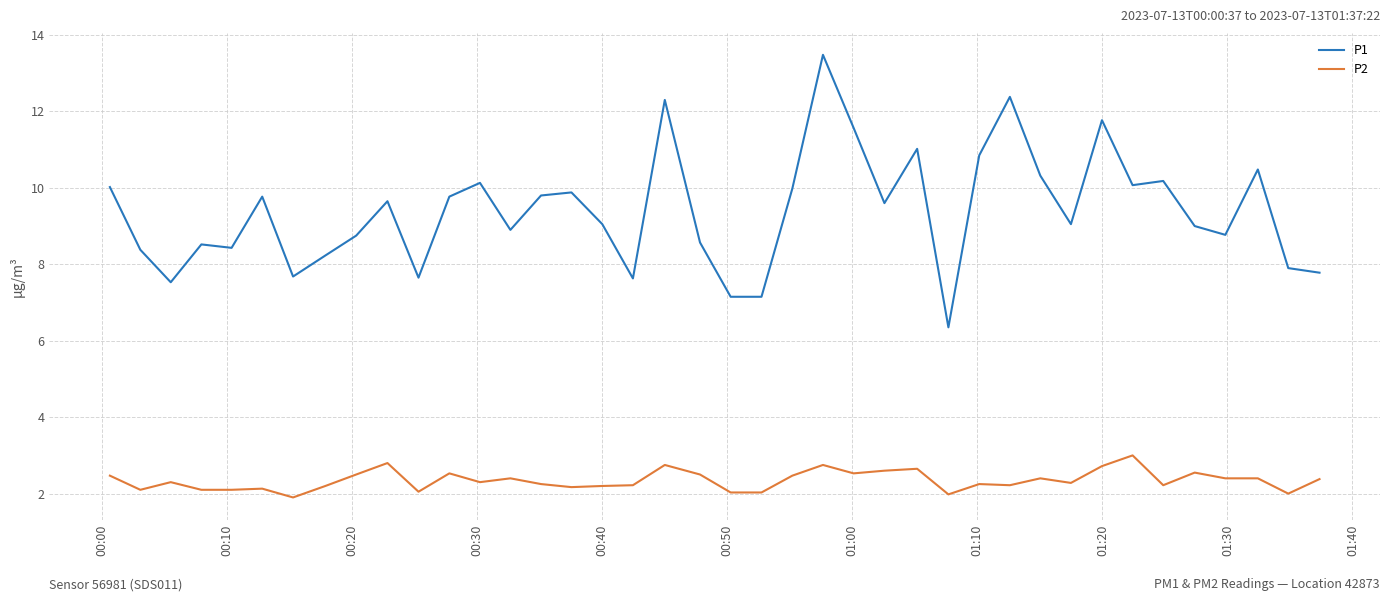

What is the minimum value shown in the chart?

1.9